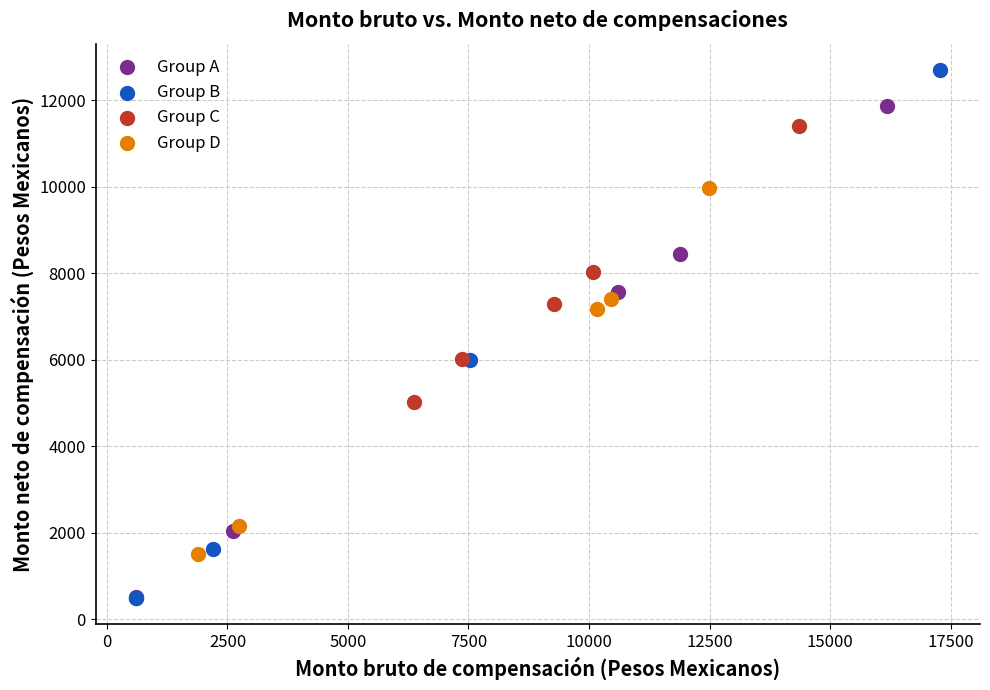

What are all the series names shown in the legend?

Group A, Group B, Group C, Group D